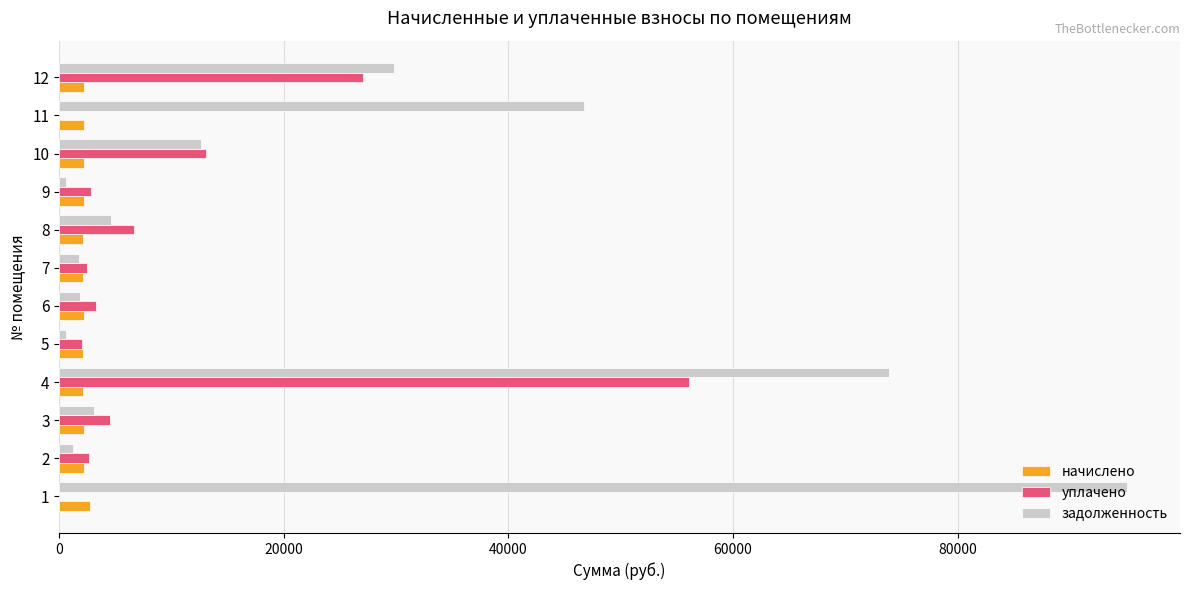

What is the total value across all series at 10?

27956.7